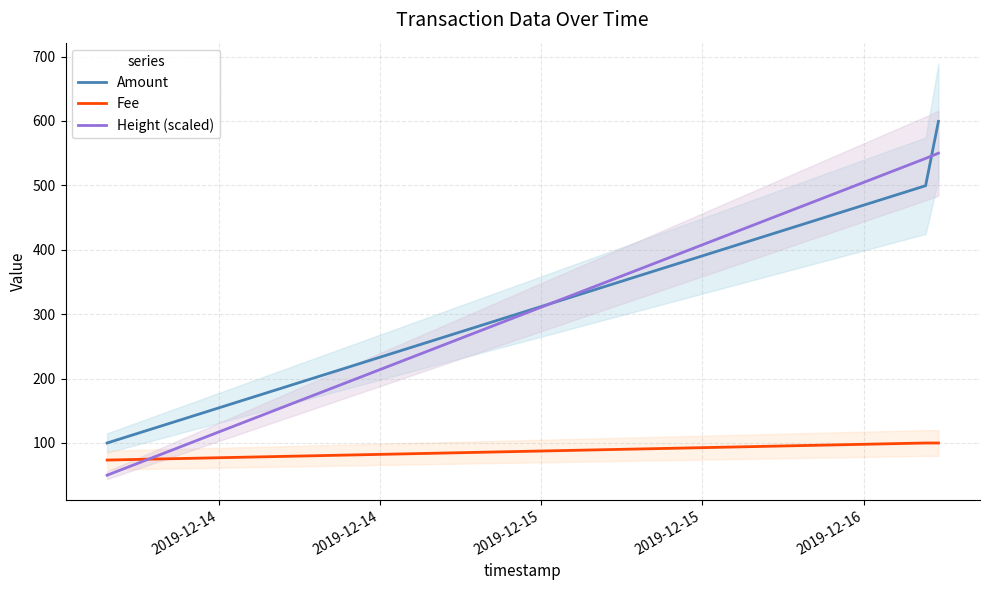

What is the highest value of the Fee series?

100.0